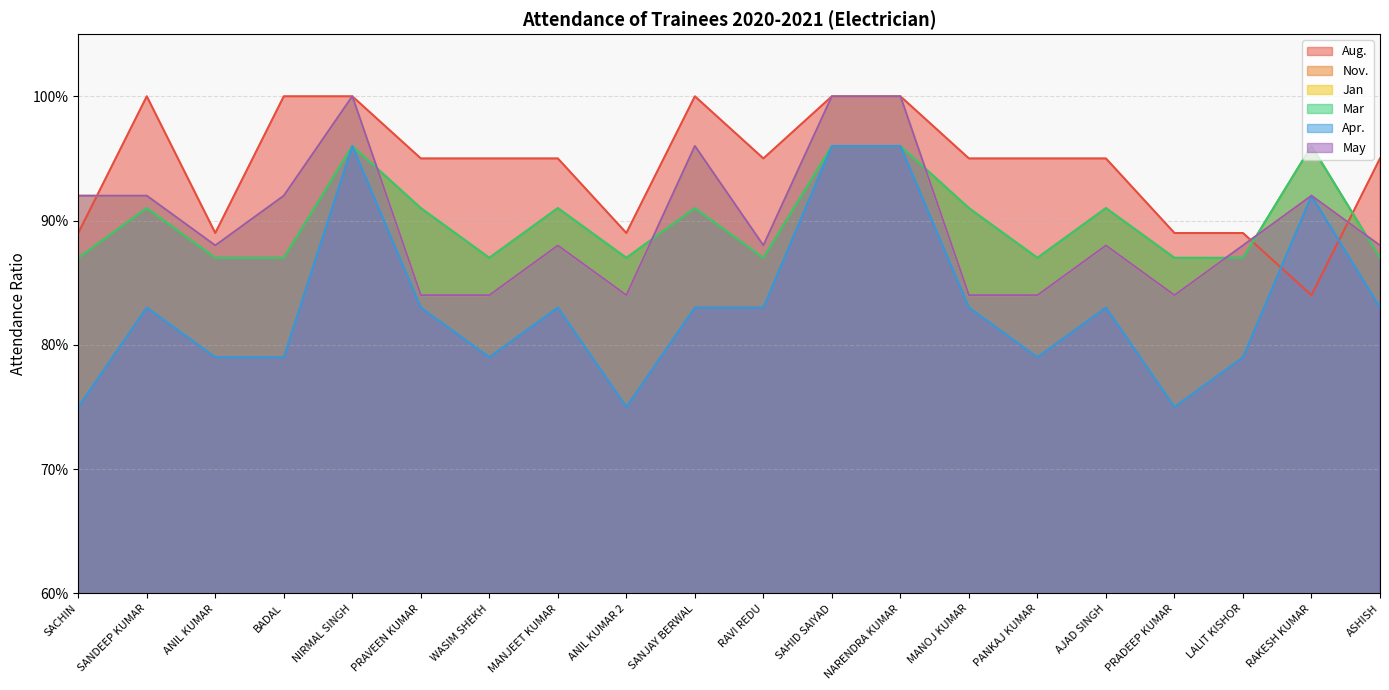

True or false: Mar and Jan intersect in this chart.

True